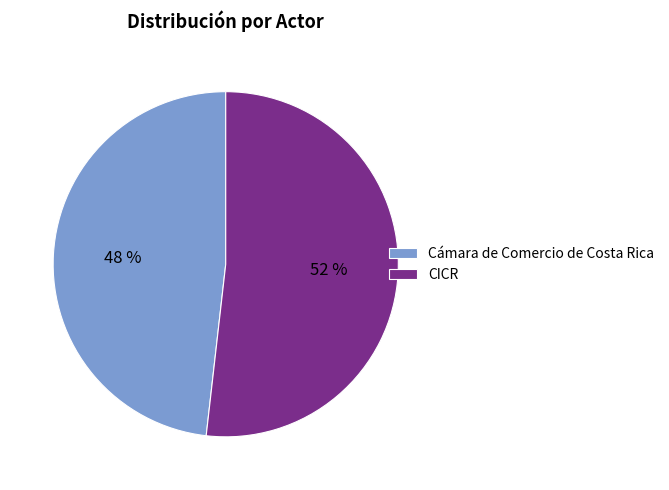

Rank the categories by value from highest to lowest.

CICR, Cámara de Comercio de Costa Rica